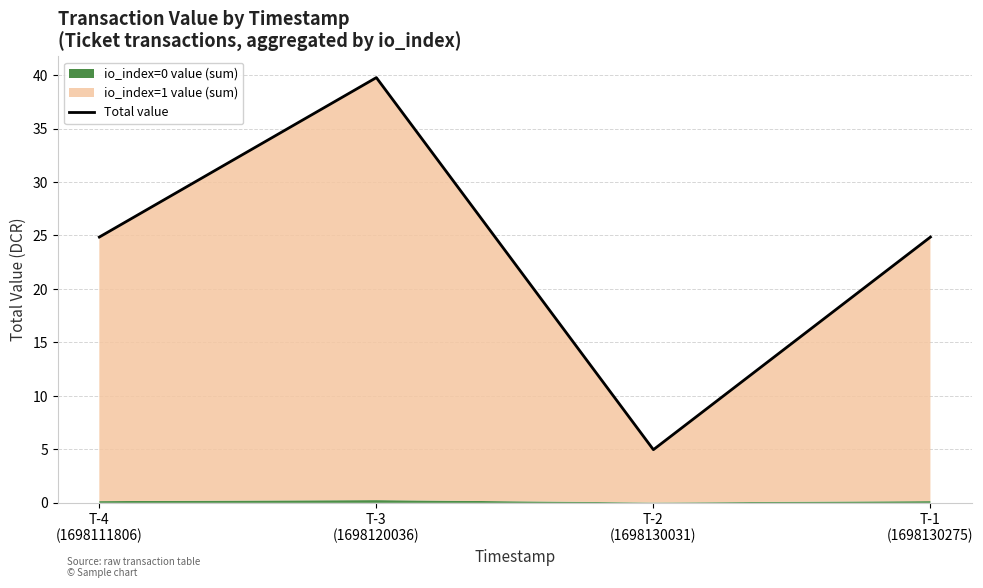

What is the label of the 4th point from the right?

T-4
(1698111806)